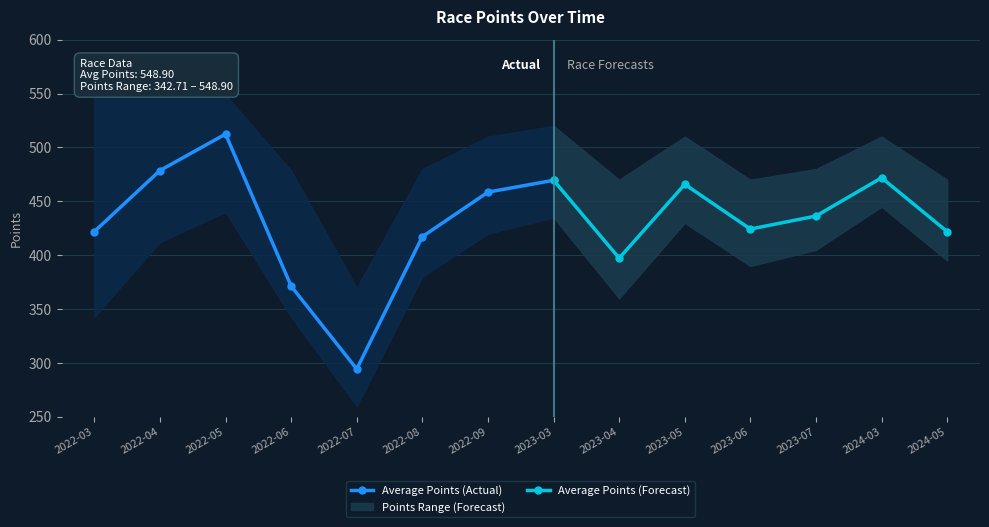

Is it true that Points Lower equals 342.7 at 2022-06?

True